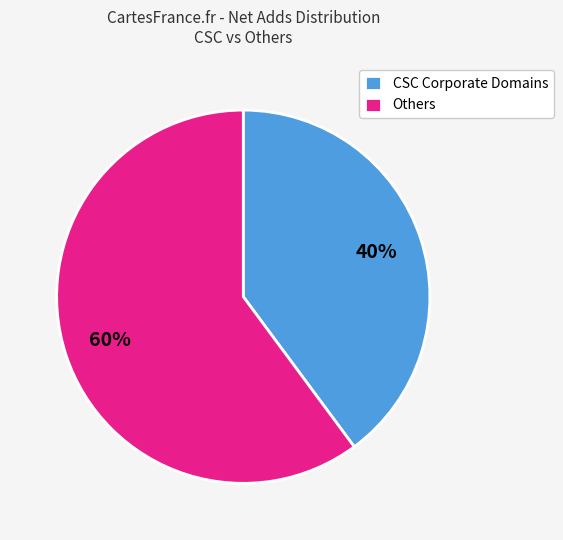

Rank the categories by value from lowest to highest.

CSC Corporate Domains, Others